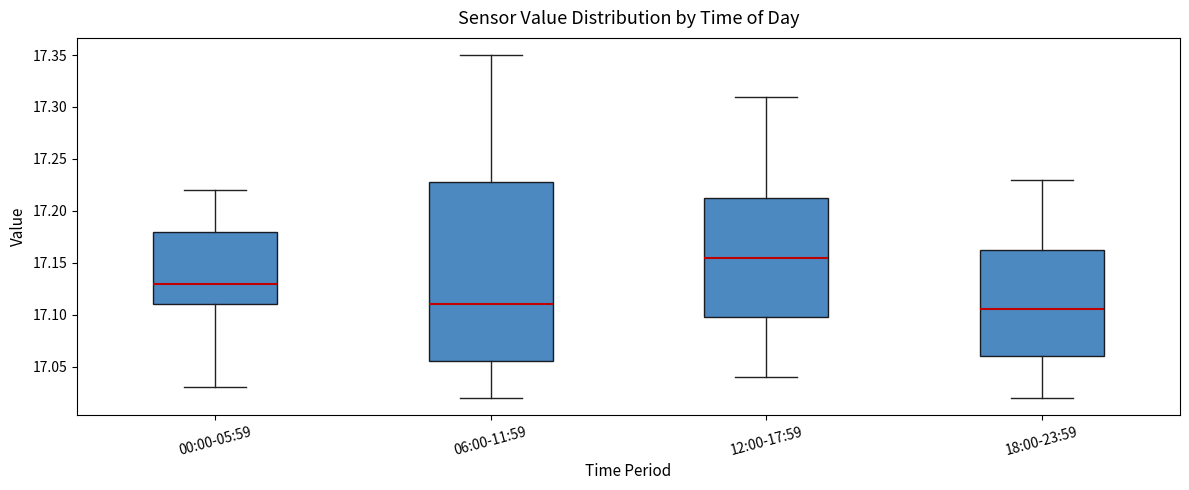

Where is the upper edge of the box for 18:00-23:59 on the y-axis? The values are not printed on the chart, so give them approximately, as read against the axis.

17.165